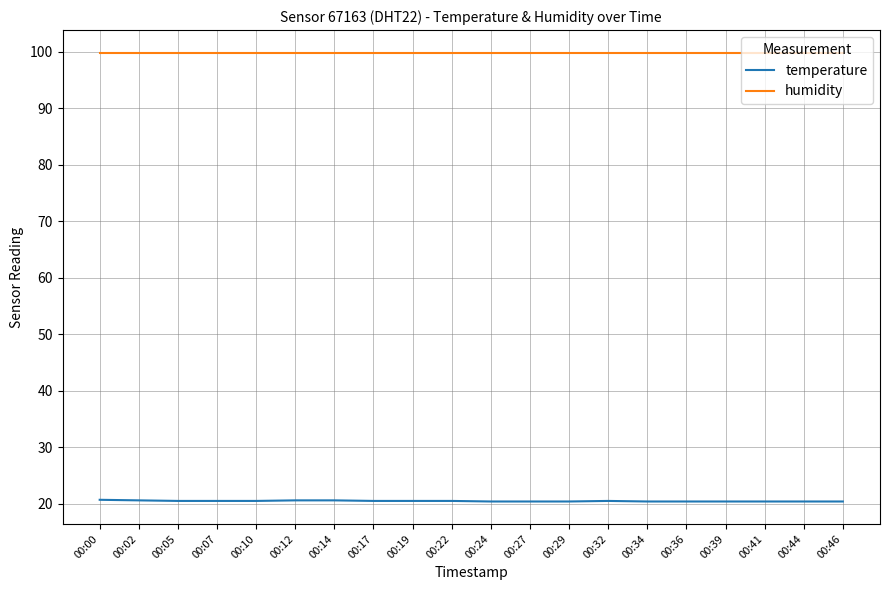

What is the lowest value of the humidity series?

99.9